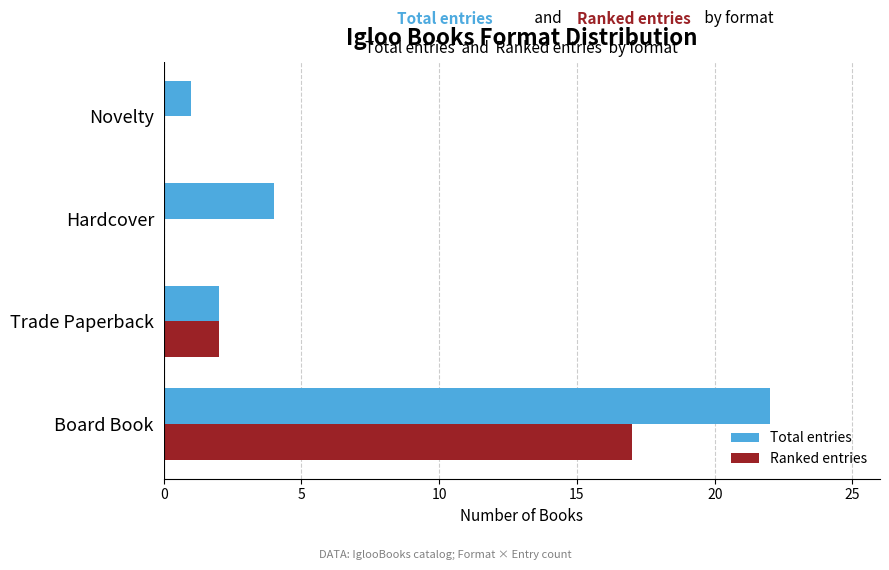

Which series changed the most between Board Book and Hardcover?

Total entries